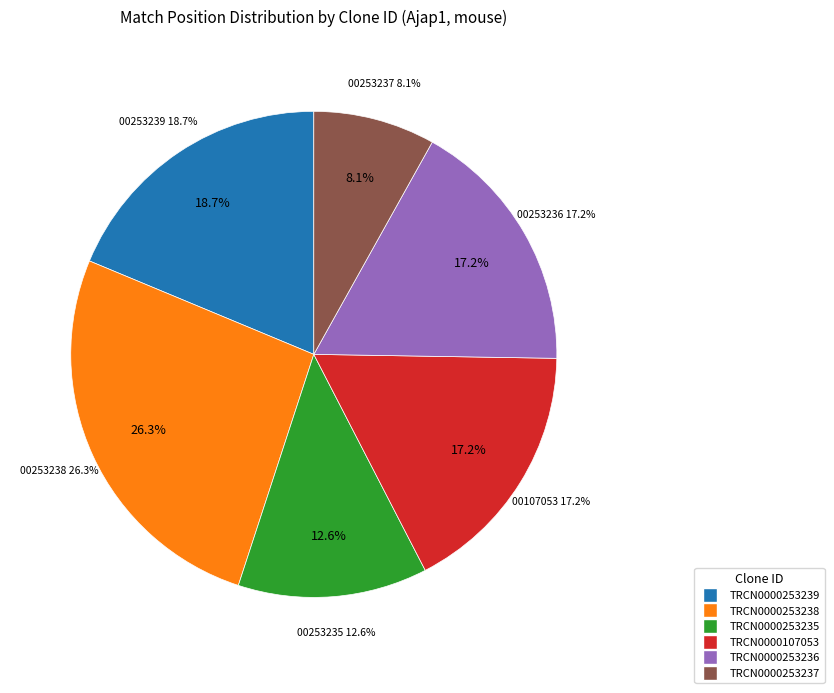

Which slice is the smallest?

TRCN0000253237